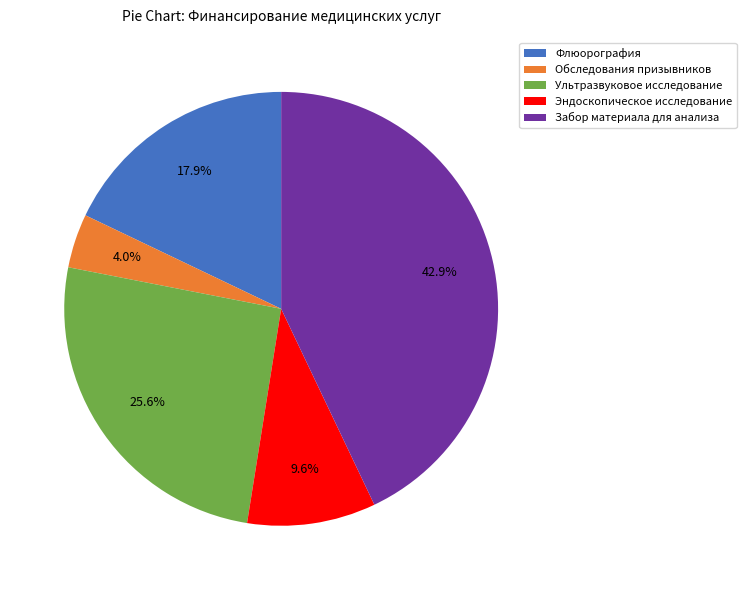

To the nearest percent, what is the average slice percentage?

20%